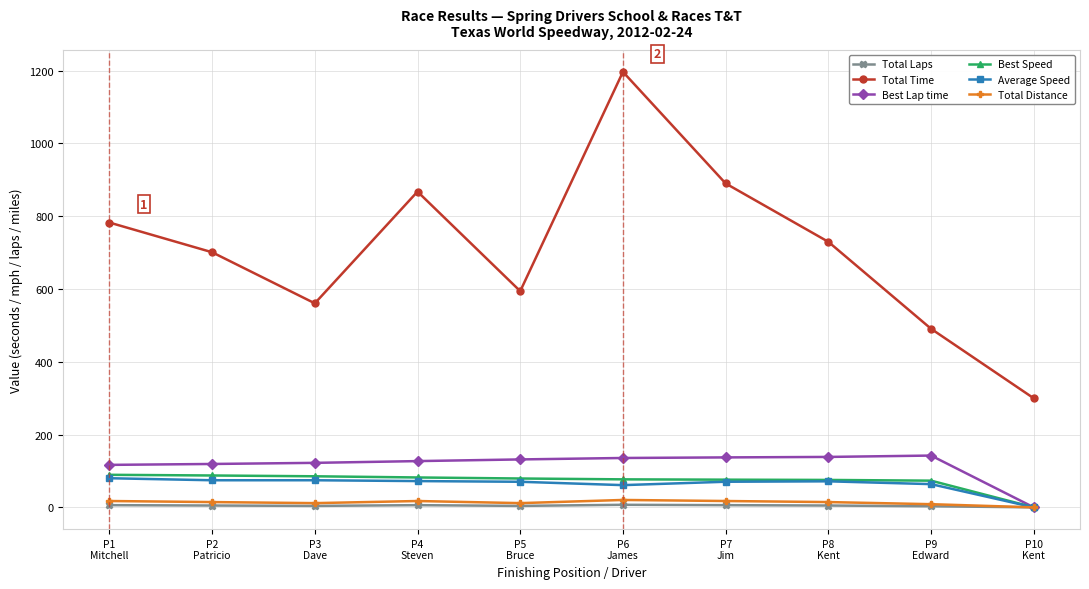

Does the chart display data point markers on the line(s)?

Yes